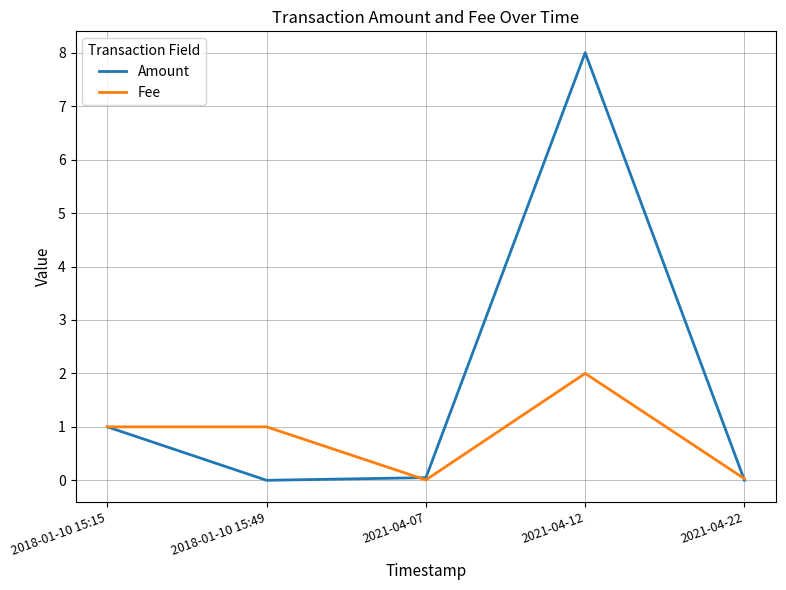

The Amount series shows 0.0 at 2021-04-22. True or false?

True